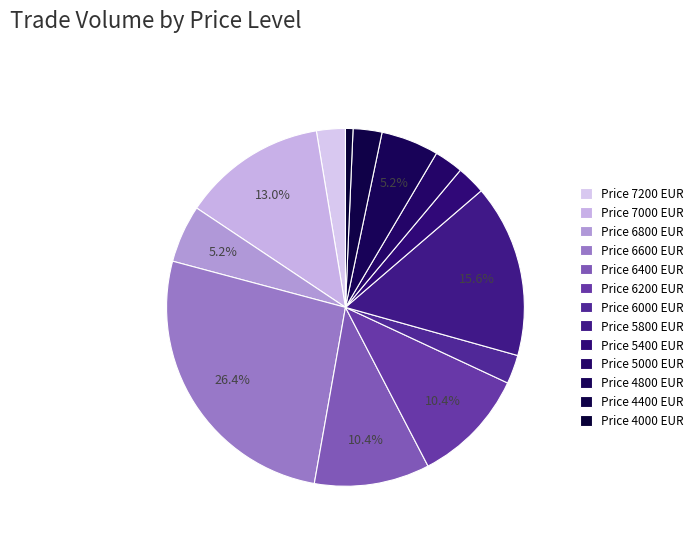

Count the number of slices in the pie.

13